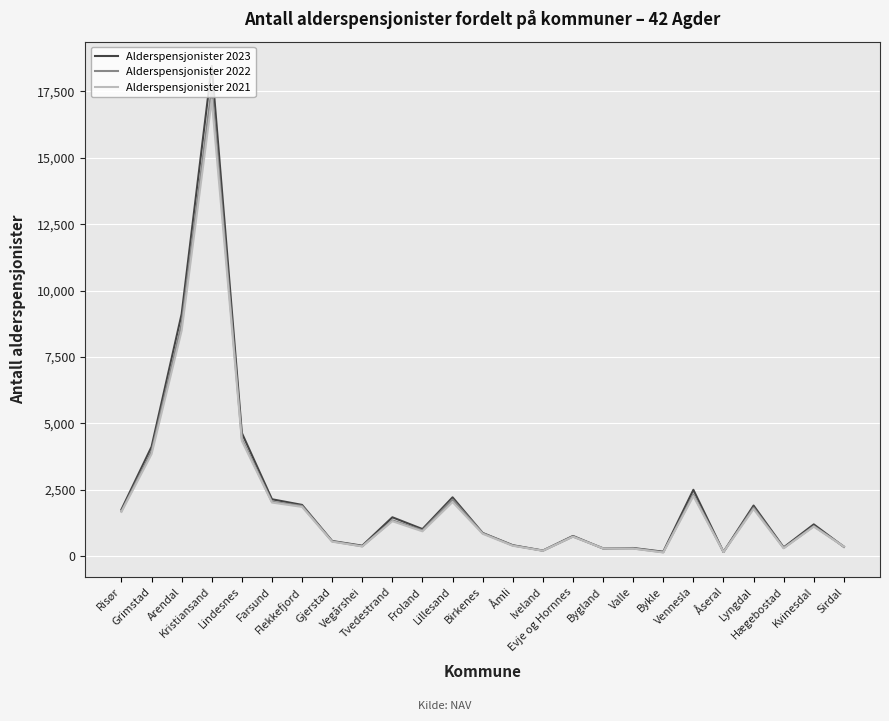

The value of Alderspensjonister 2022 at Vennesla is 4166. True or false?

False